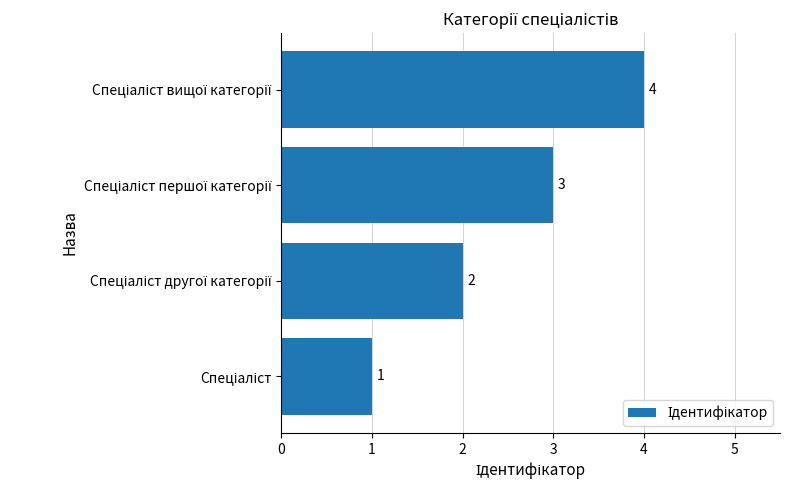

What is the maximum value shown in the chart?

4